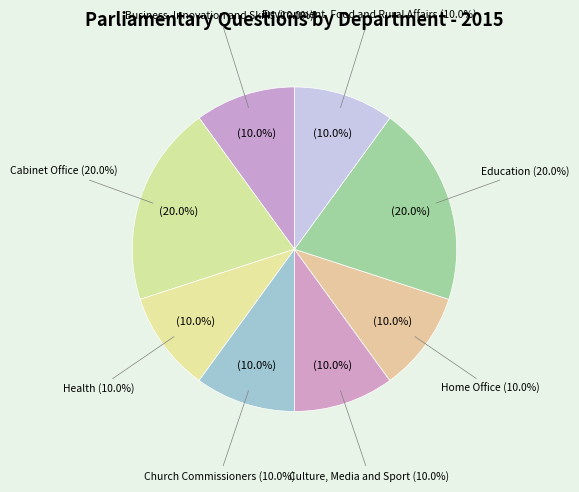

Which category has the smallest portion of the pie?

Business, Innovation and Skills